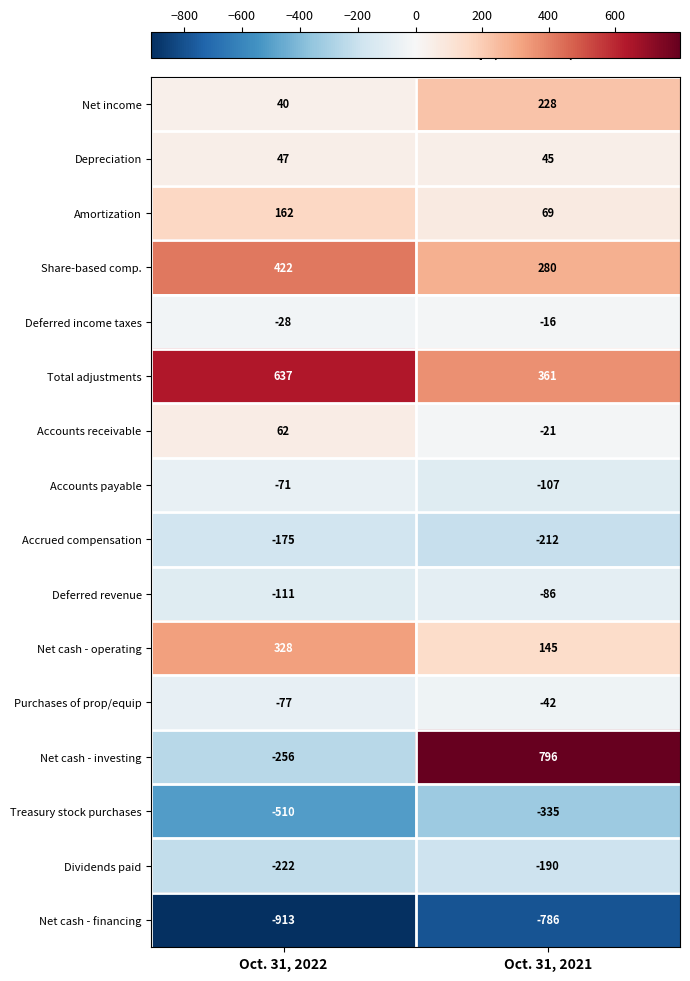

What value does the Net income series have at Oct. 31, 2022?

40